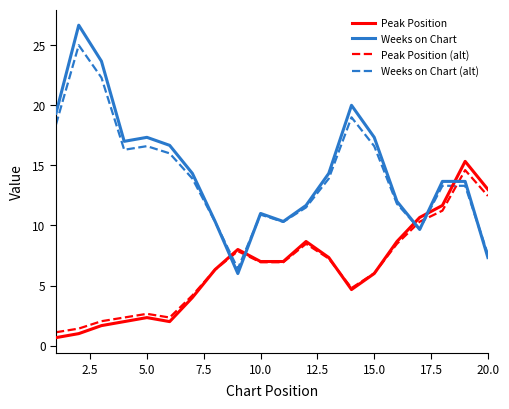

Which series has the widest spread of values?

Weeks on Chart